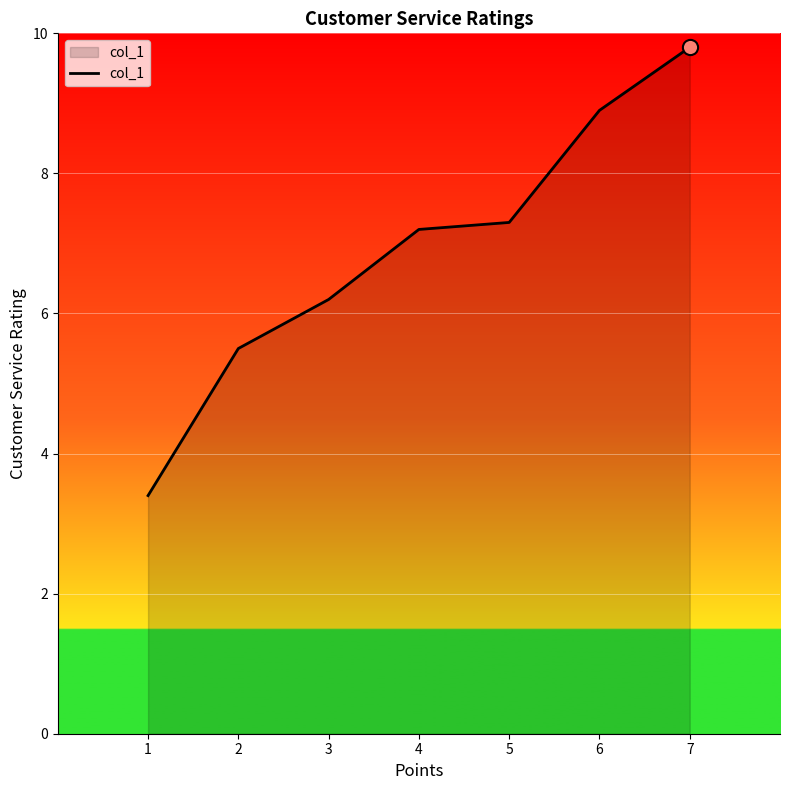

Between 7 and 1, which is larger?

7